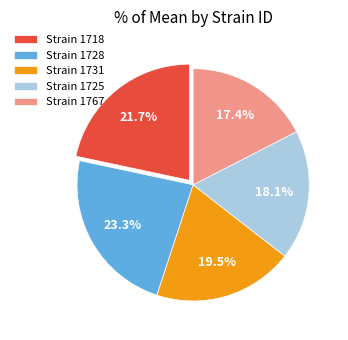

Rank the categories by value from highest to lowest.

Strain 1728, Strain 1718, Strain 1731, Strain 1725, Strain 1767